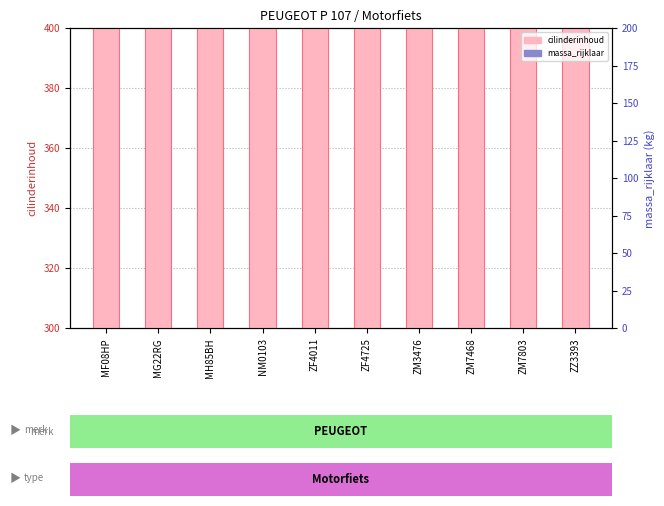

At which category does the chart reach its minimum across all series?

ZF4011